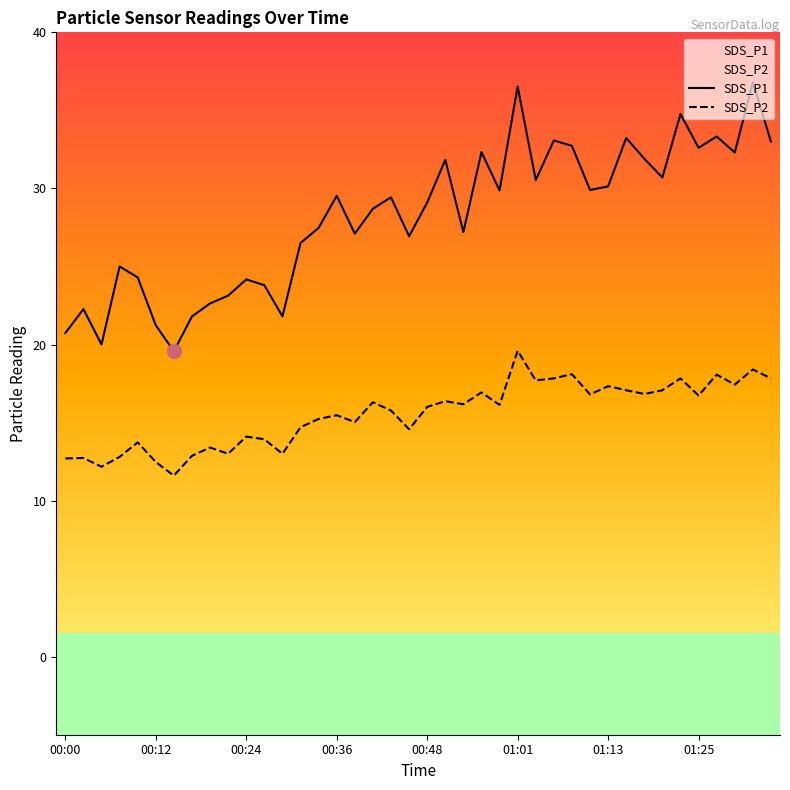

What is the label of the 26th point from the right?

00:34